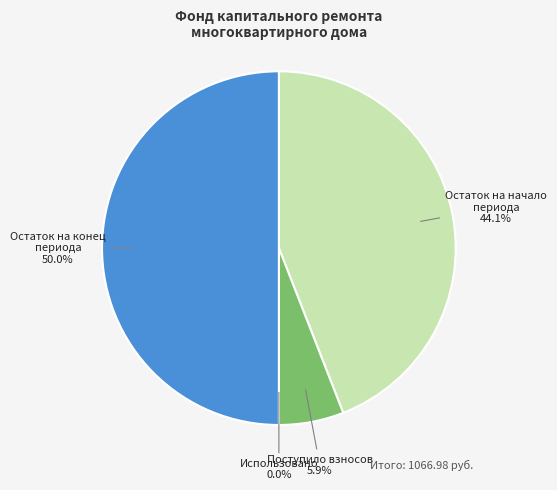

What is the total percentage of Поступило взносов and Остаток на конец периода?

55.9%